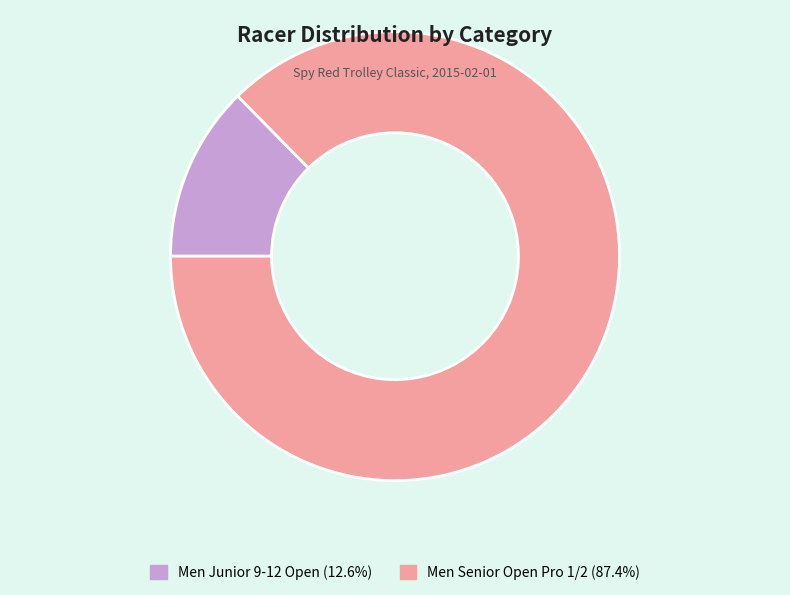

Rank the categories by value from lowest to highest.

Men Junior 9-12 Open, Men Senior Open Pro 1/2